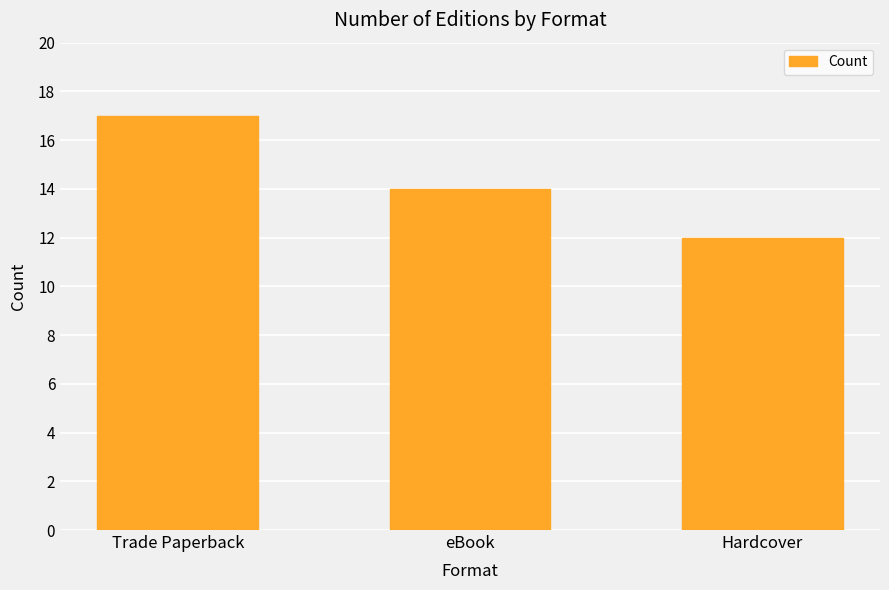

What is the average value?

14